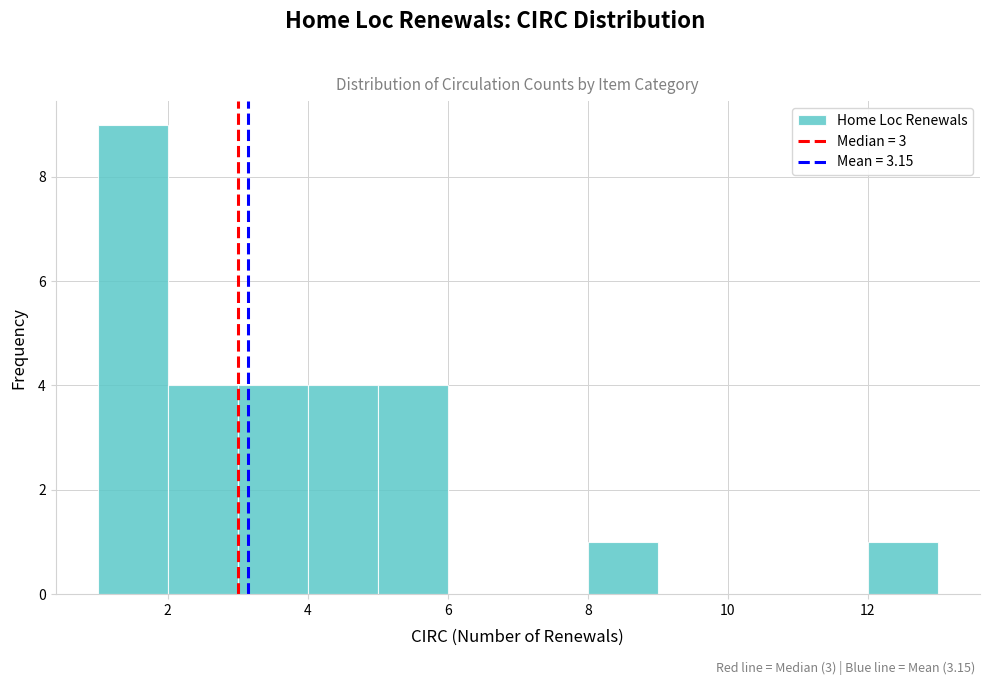

Reading left to right, transcribe this chart: for each bar, give the range it covers on the x-axis and its height. The values are not printed on the chart, so give them approximately, as read against the axis.

1 to 2: 9
2 to 3: 4
3 to 4: 4
4 to 5: 4
5 to 6: 4
6 to 7: 0
7 to 8: 0
8 to 9: 1
9 to 10: 0
10 to 11: 0
11 to 12: 0
12 to 13: 1